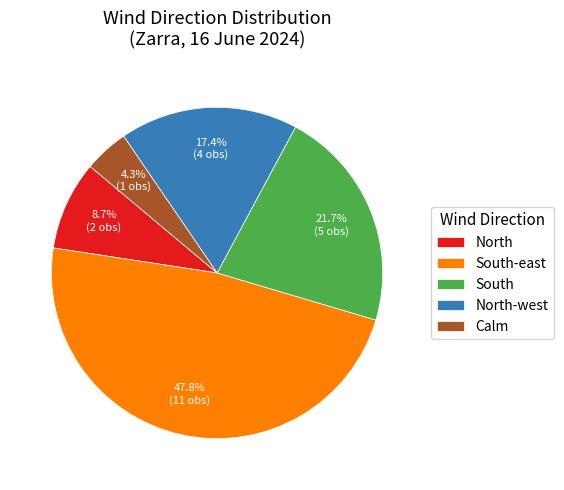

Between South and North-west, which is larger?

South